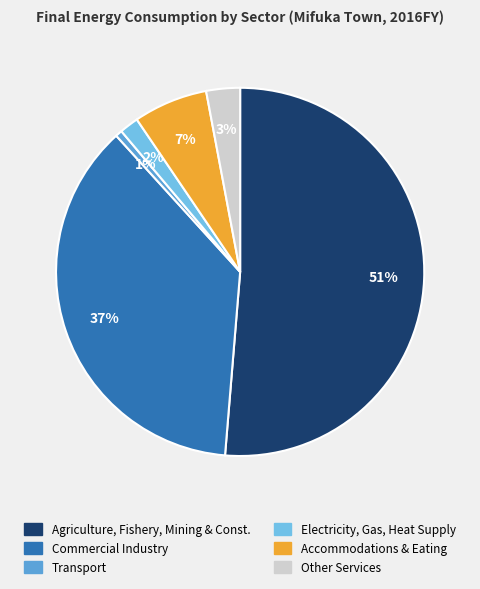

Count the number of slices in the pie.

6